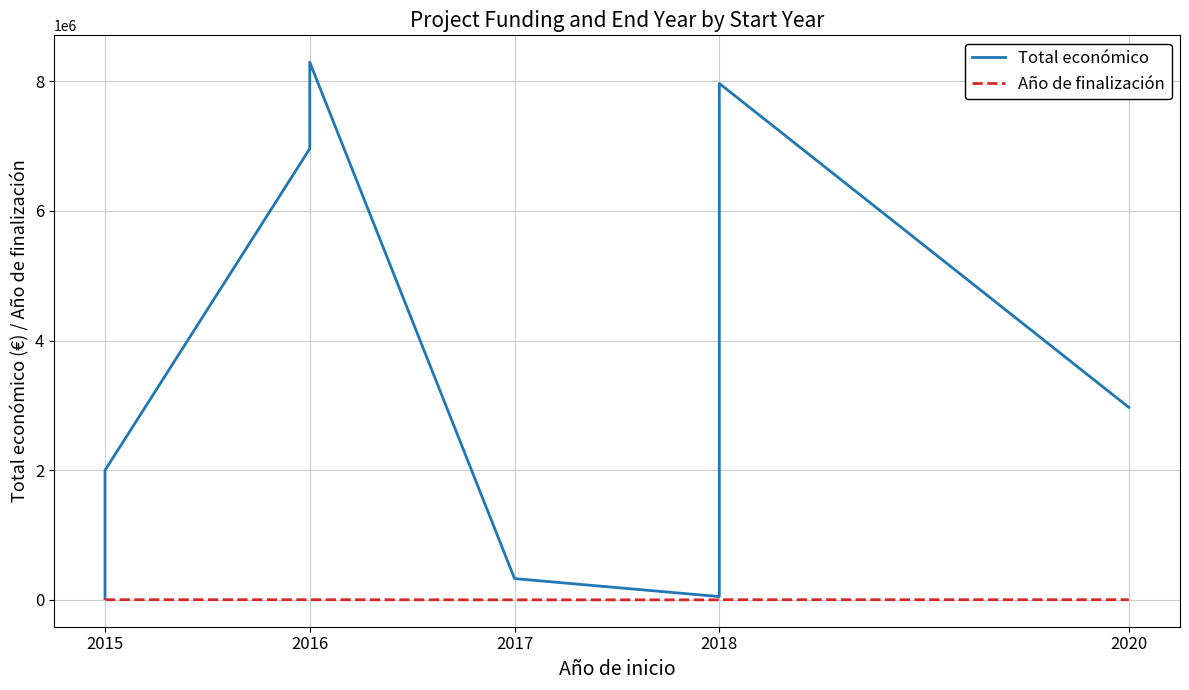

The value of Año de finalización at 2020 is 1001. True or false?

False